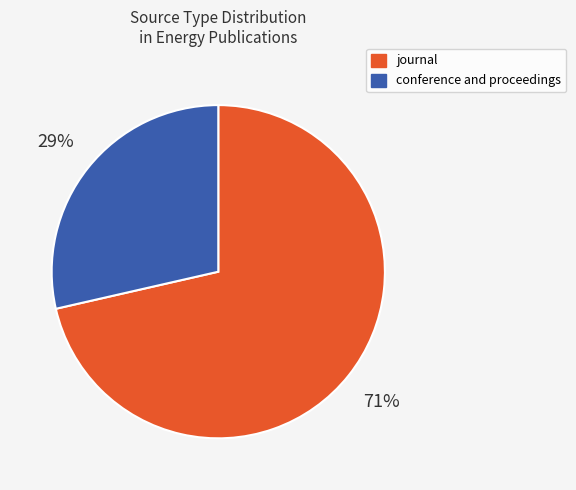

Which category accounts for the majority?

journal